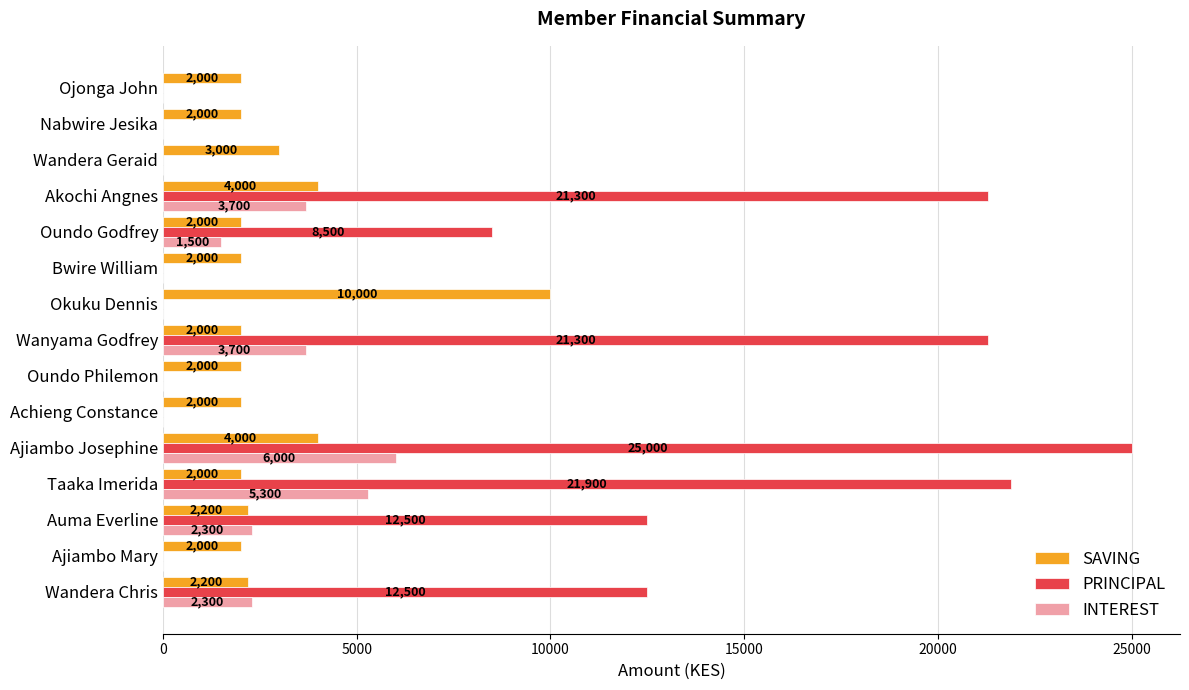

Which series has the largest total across all categories?

PRINCIPAL